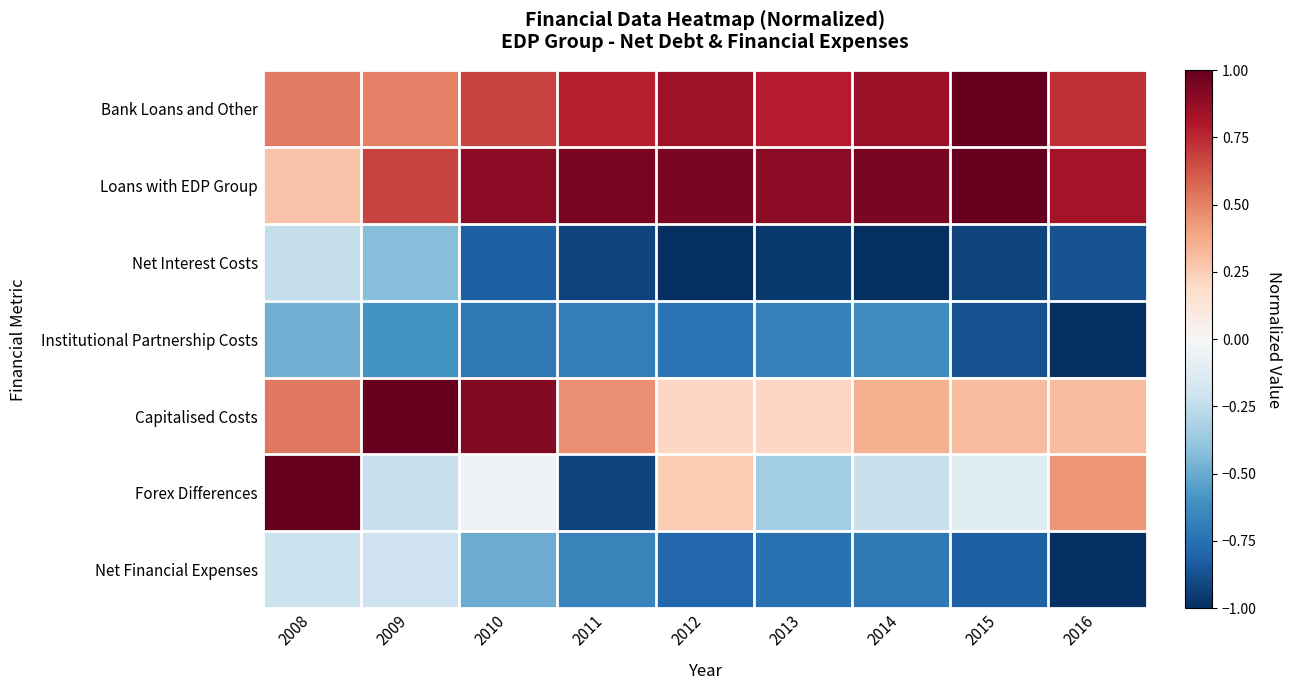

What is the difference between the highest and lowest values at 2016?

1.8